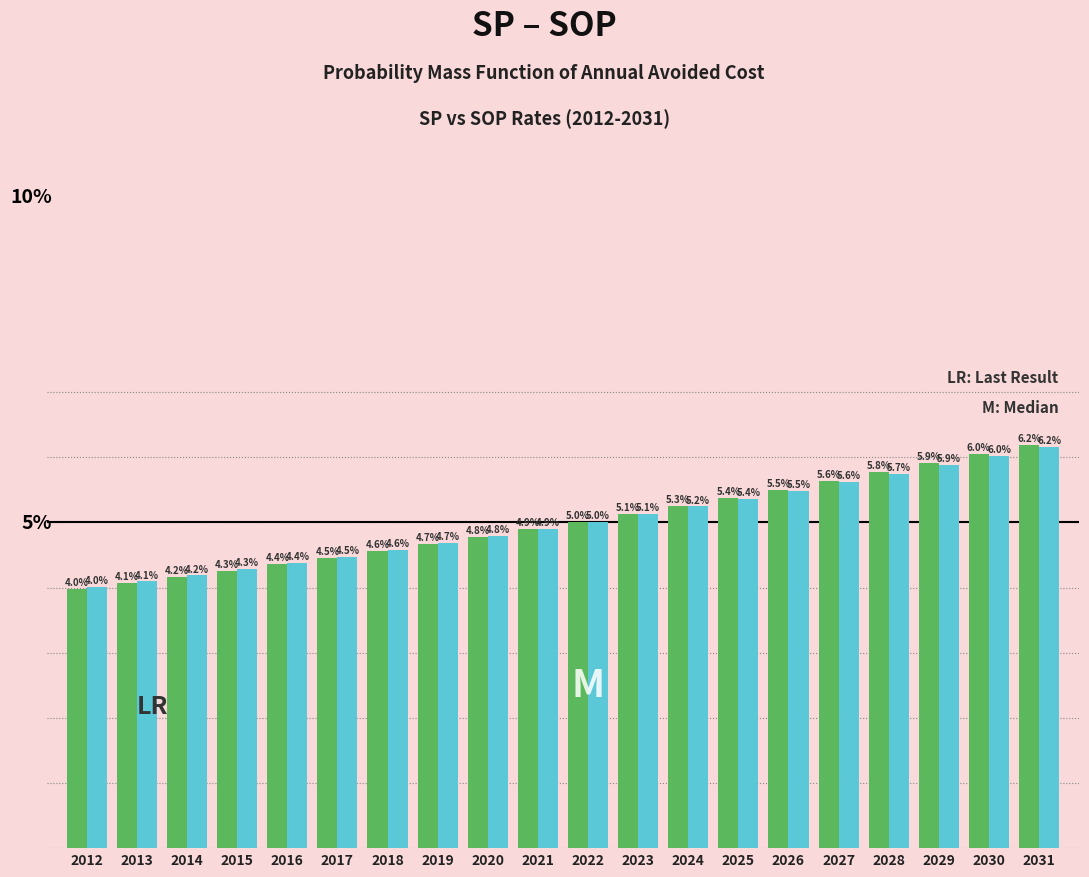

Does the chart contain any negative values?

No